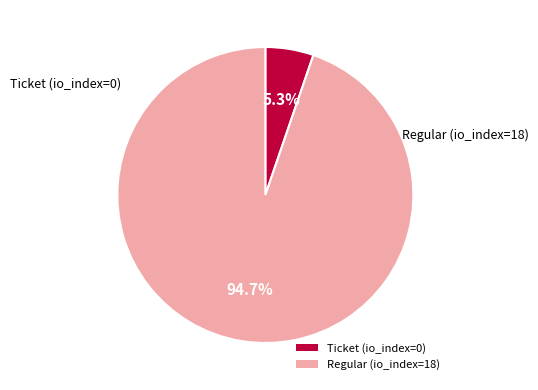

Which slice represents more than half of the pie?

Regular (io_index=18)